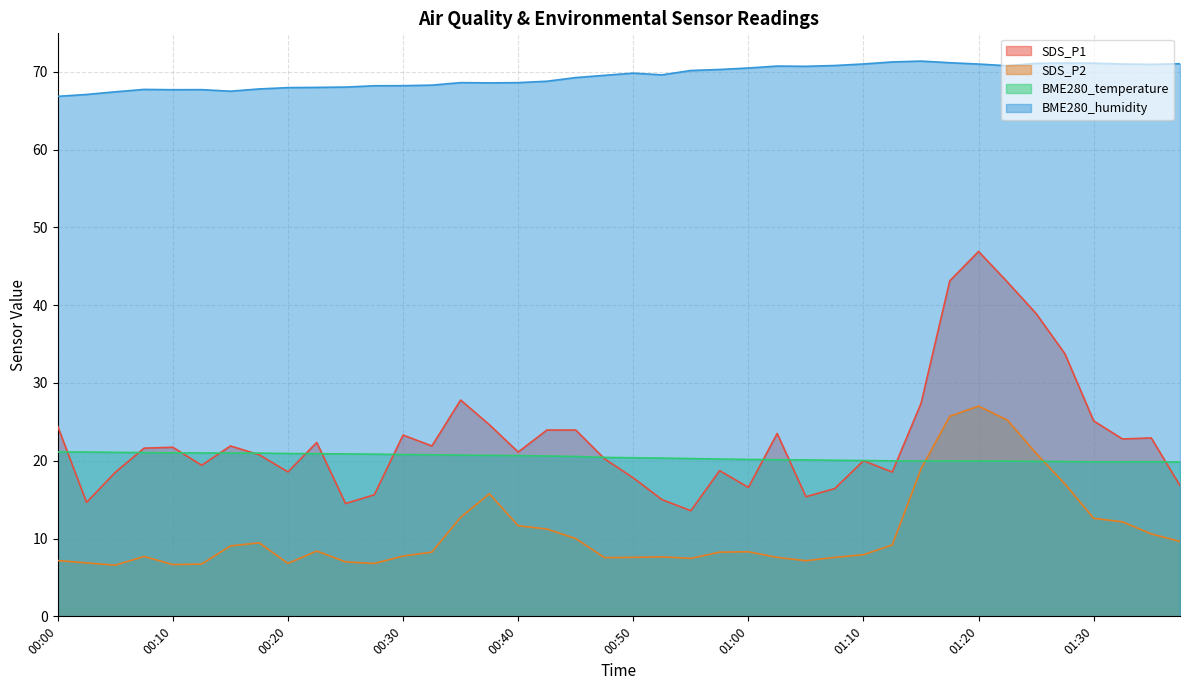

Which has a higher value, 00:15 or 00:42?

00:42